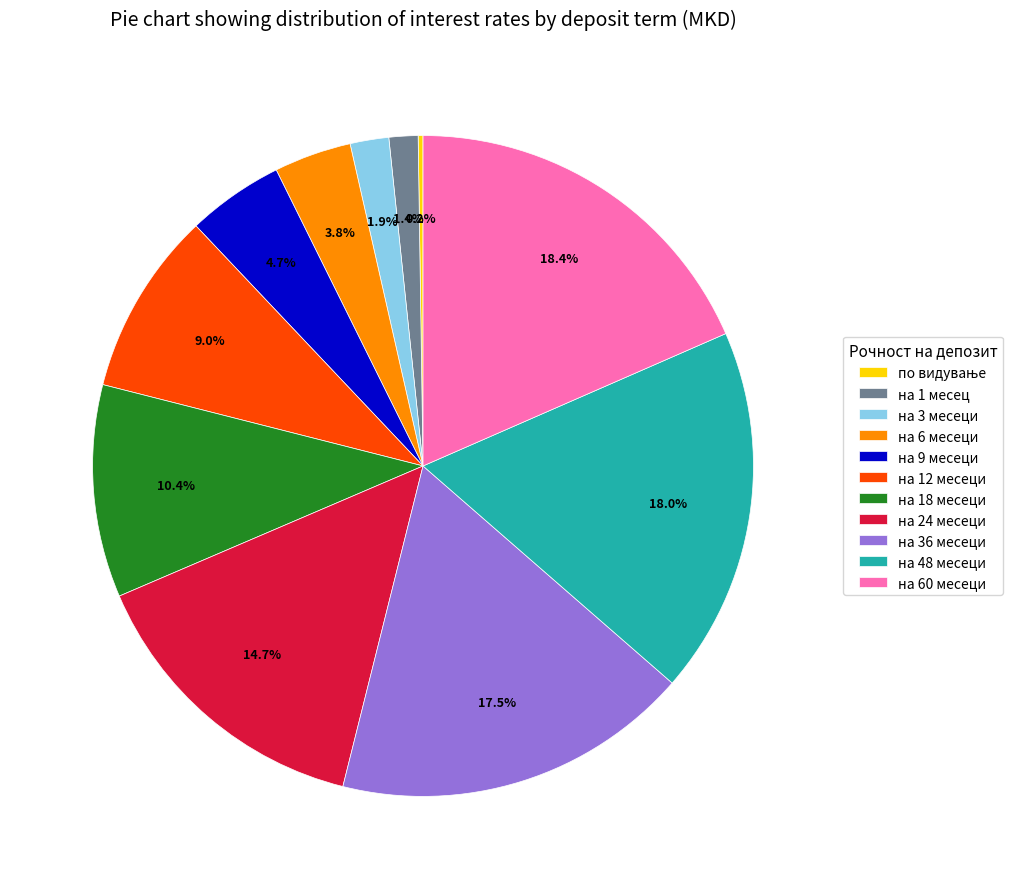

Does any single category account for the majority?

No